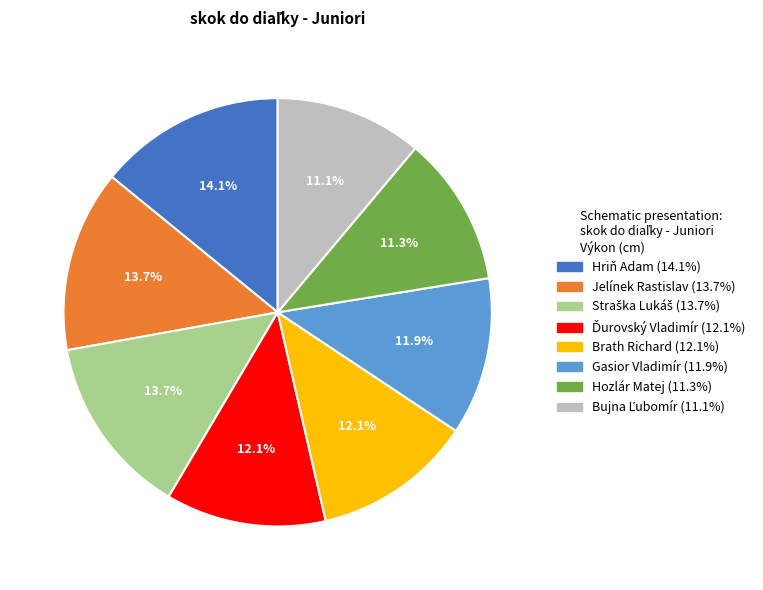

To the nearest percent, what is the difference between the largest and smallest slice percentages?

3%